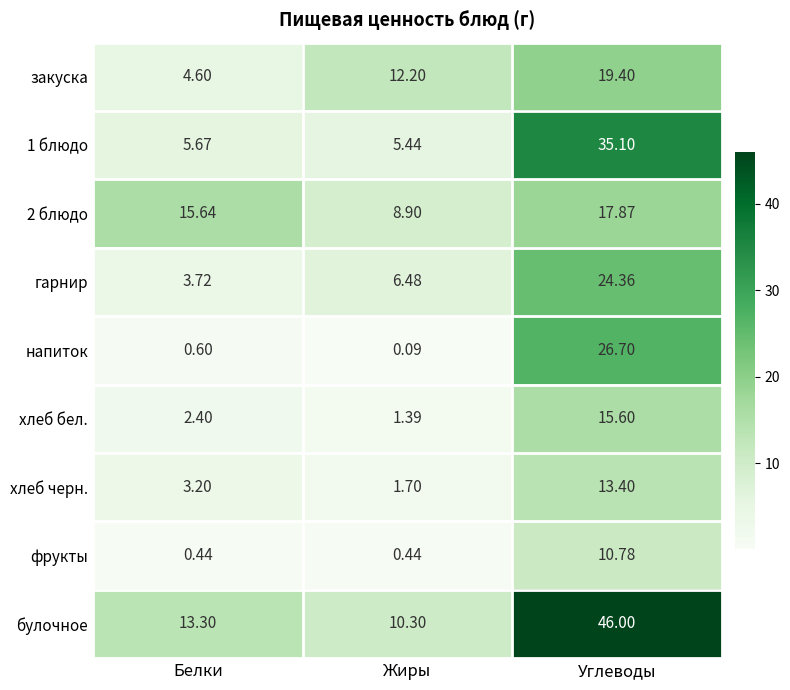

Is the value of хлеб бел. at Жиры greater than the value of напиток at Белки?

Yes